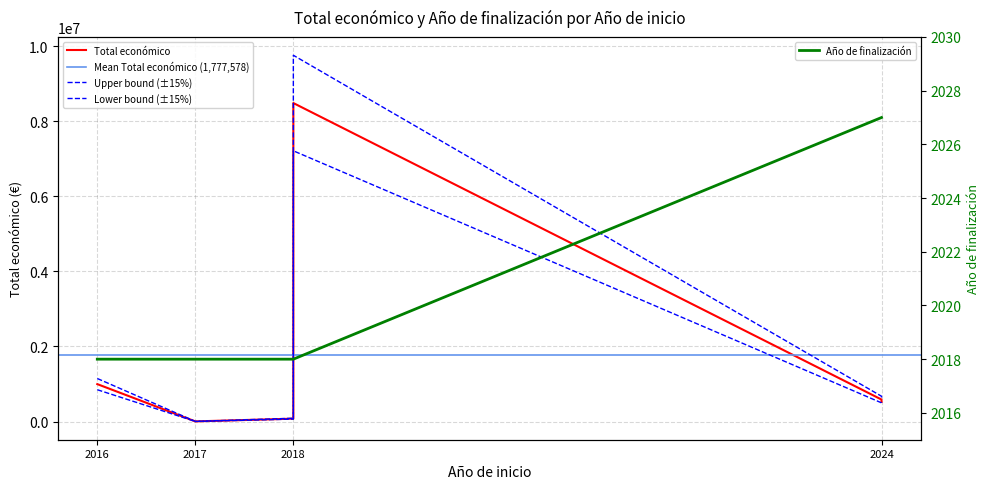

Which label corresponds to the smallest value in the chart?

2016